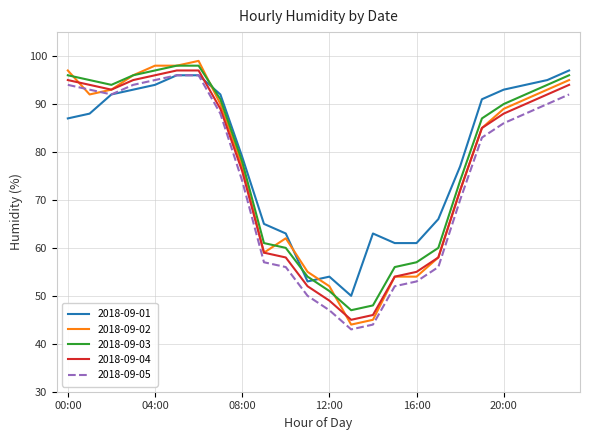

How many interior local valleys does the 2018-09-05 series have?

2